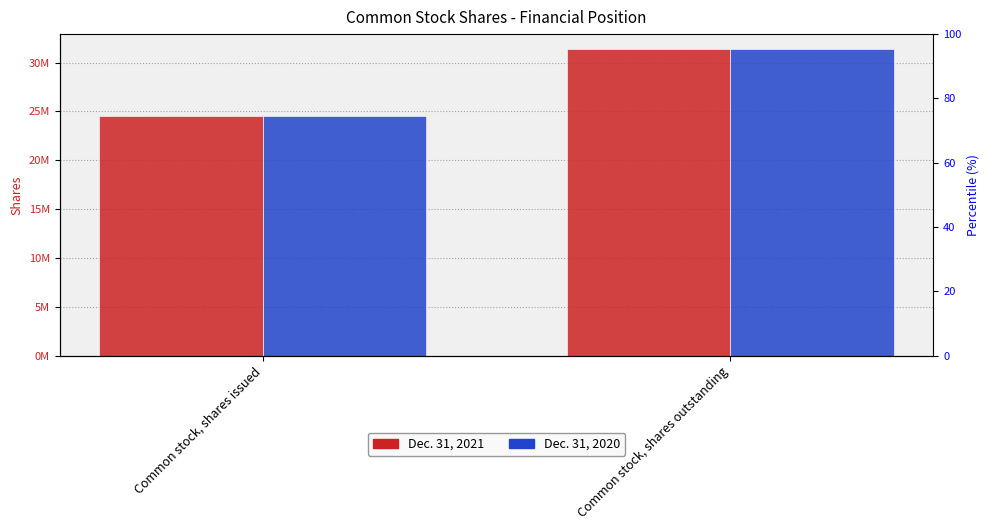

At Common stock, shares outstanding, list the series in order from smallest to largest.

Dec. 31, 2021, Dec. 31, 2020